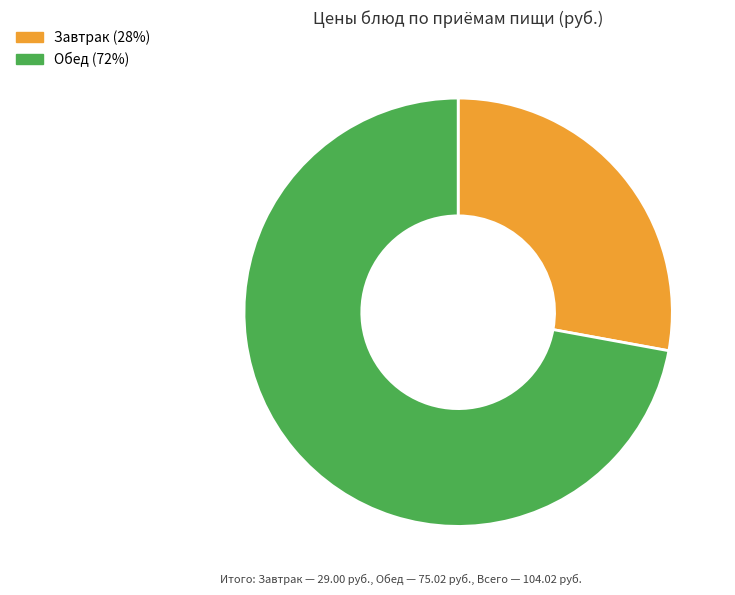

Rank the categories by value from highest to lowest.

Обед (72%), Завтрак (28%)